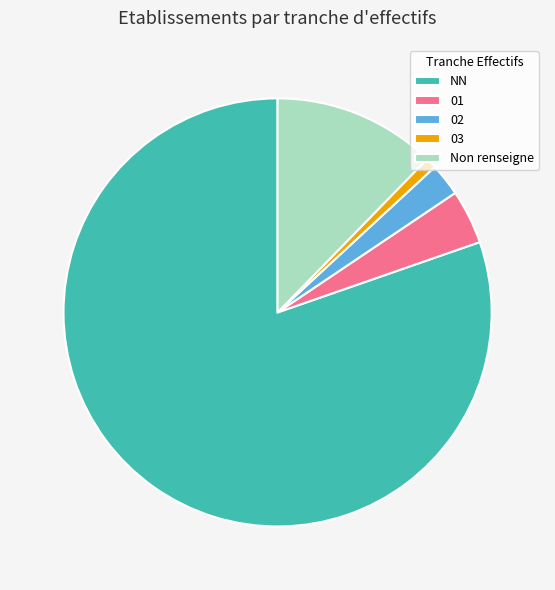

Is it true that 03 is 11% of the pie?

False